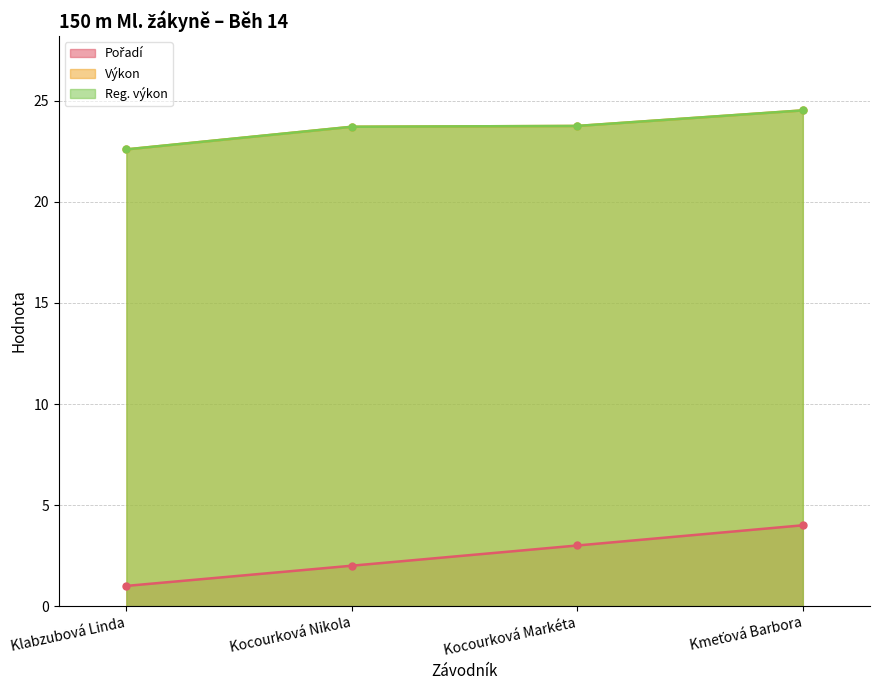

What is the label of the 3rd point from the left?

Kocourková Markéta